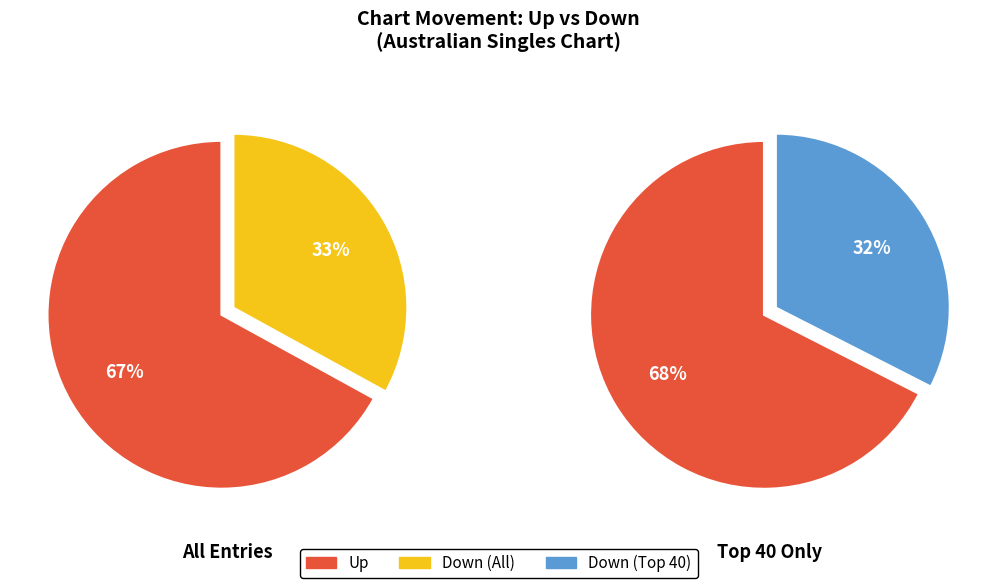

Which category has the smallest portion of the pie?

down